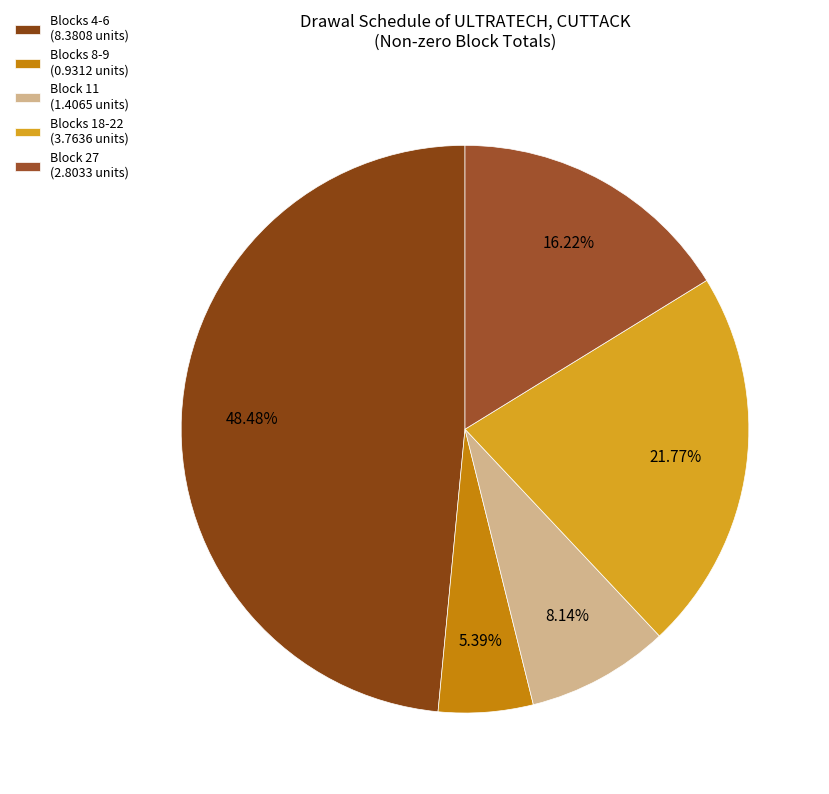

What is the smallest slice in the pie chart?

Blocks 8-9 (0.9312 units)